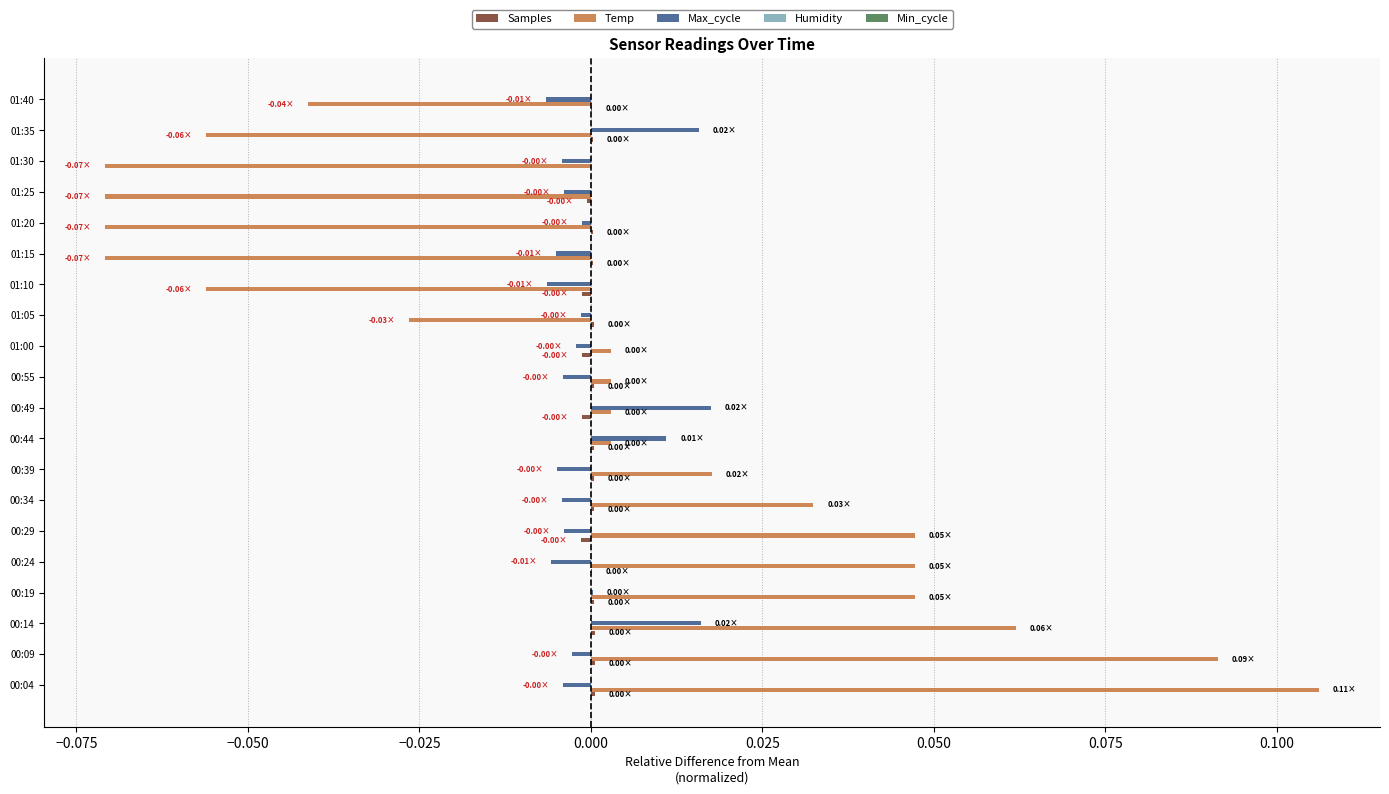

Which series changed the most between 00:04 and 01:10?

Temp